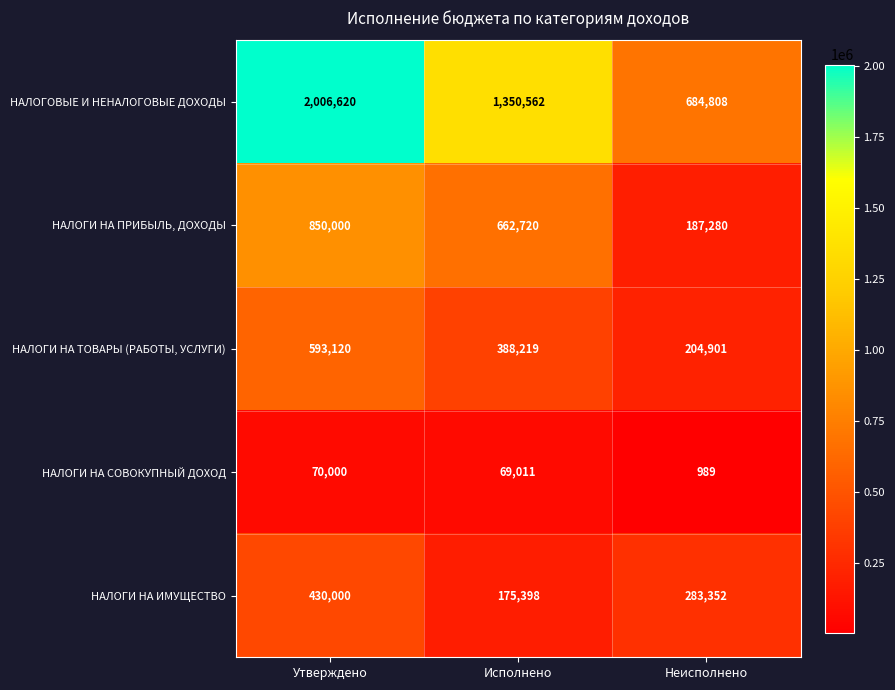

Reading left to right, extract all data points from this chart.

НАЛОГОВЫЕ И НЕНАЛОГОВЫЕ ДОХОДЫ: 2006620	1350562	684808
НАЛОГИ НА ПРИБЫЛЬ, ДОХОДЫ: 850000	662720	187280
НАЛОГИ НА ТОВАРЫ (РАБОТЫ, УСЛУГИ): 593120	388219	204901
НАЛОГИ НА СОВОКУПНЫЙ ДОХОД: 70000	69011	989
НАЛОГИ НА ИМУЩЕСТВО: 430000	175398	283352